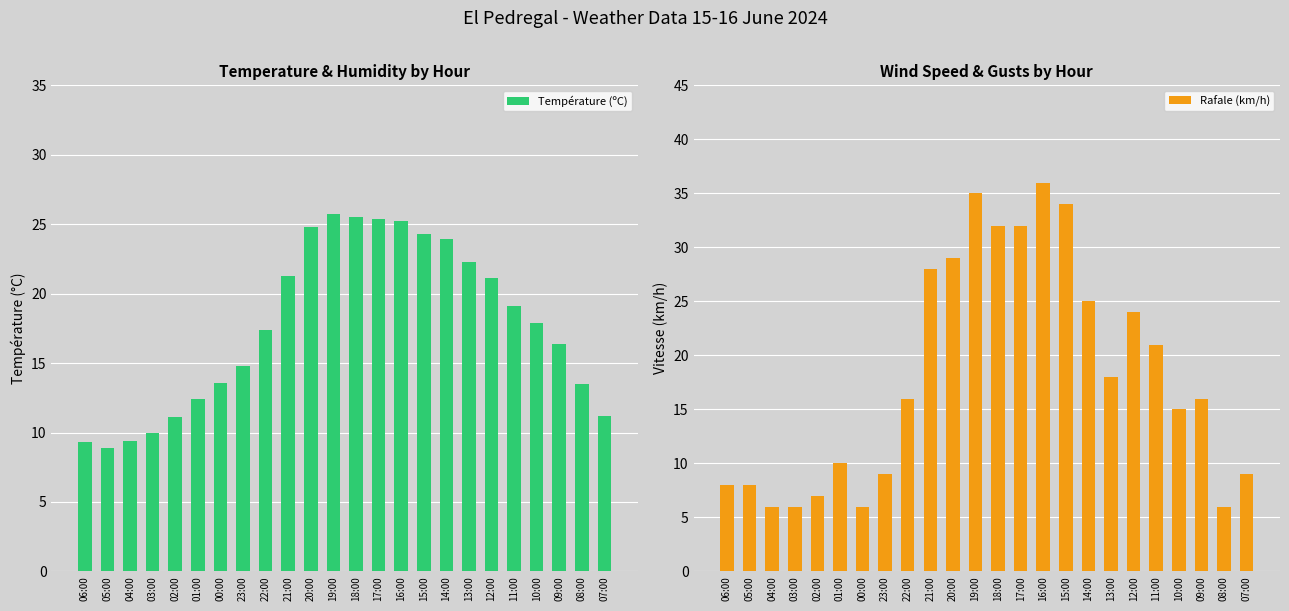

Which series changed the most between 00:00 and 12:00?

Rafale (km/h)